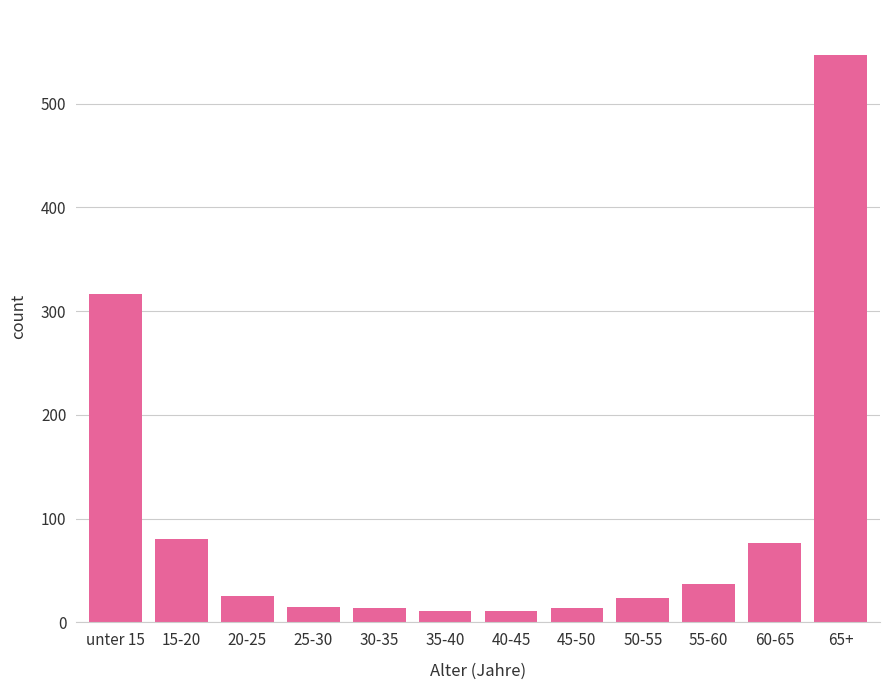

What is the difference between the maximum and second lowest values?

535.1